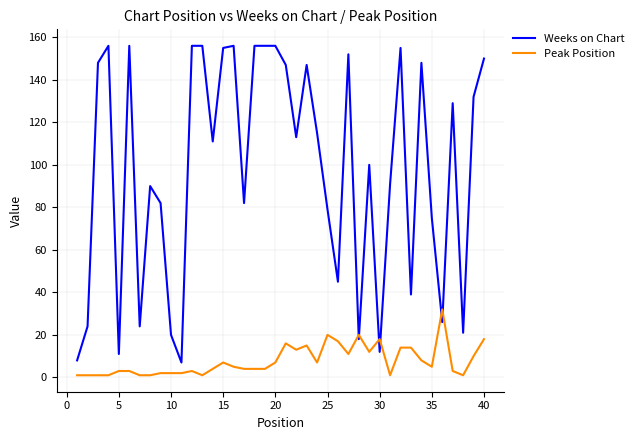

Does the chart display data point markers on the line(s)?

No